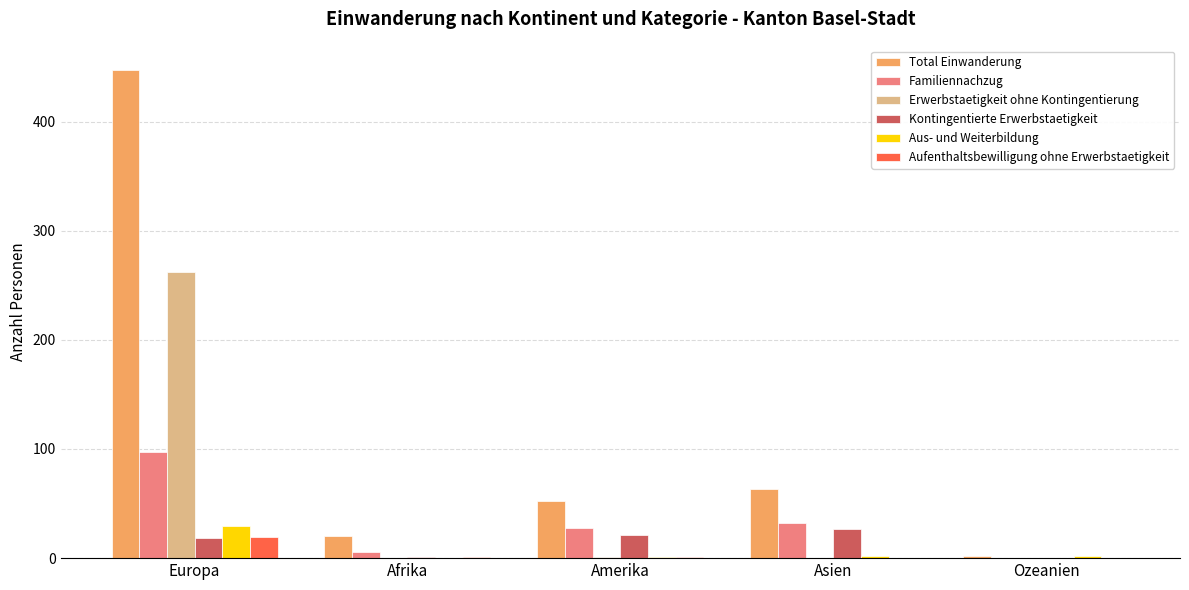

Which series has the largest total across all categories?

Total Einwanderung